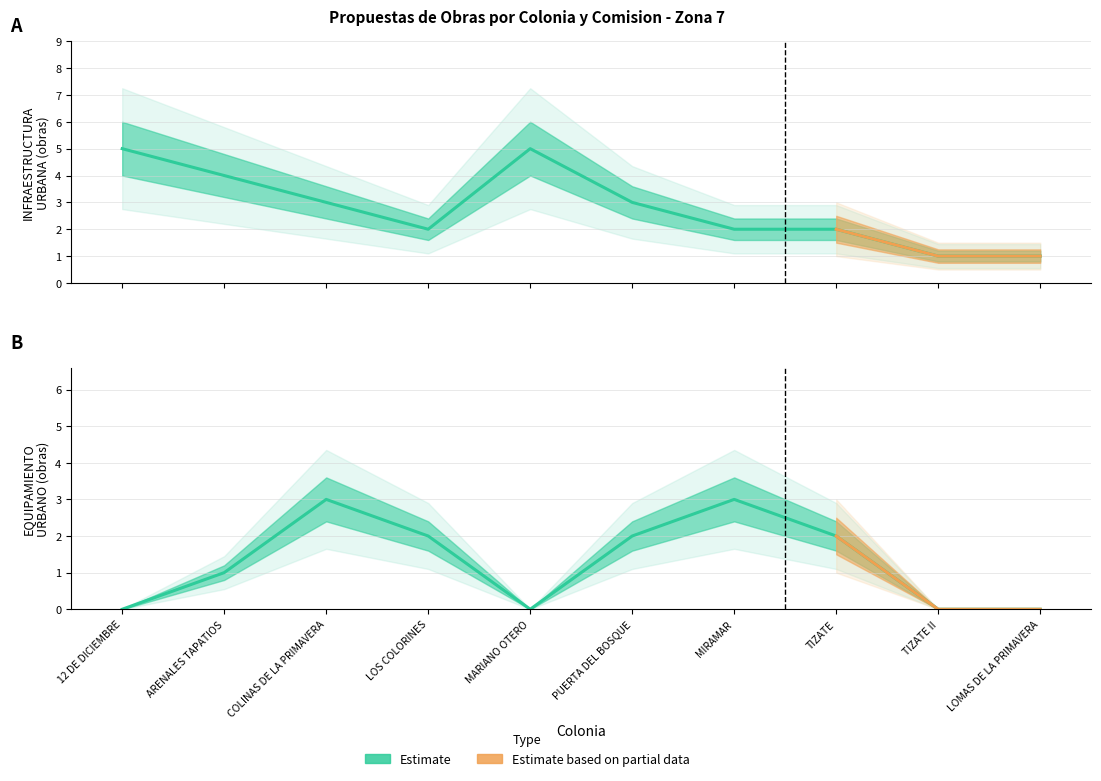

What is the highest value of the EQUIPAMIENTO URBANO series?

3